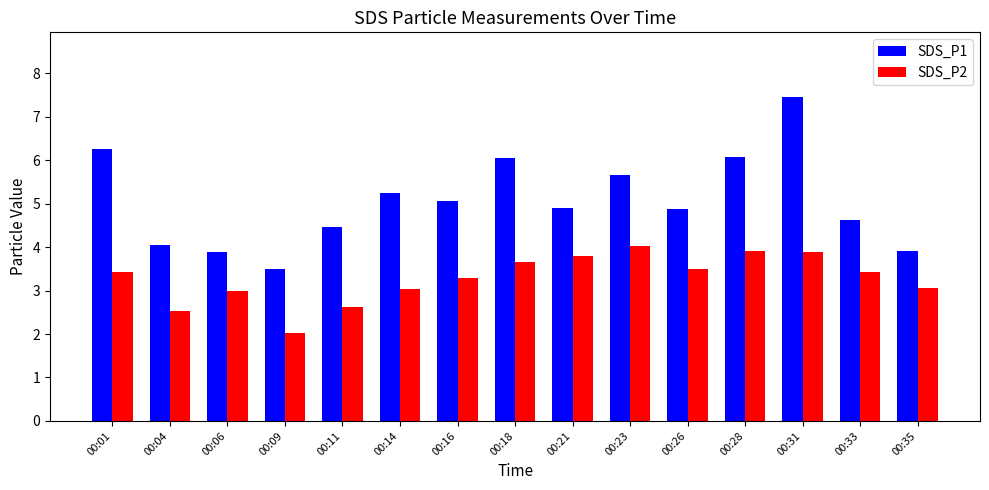

How many data points does each series have?

15